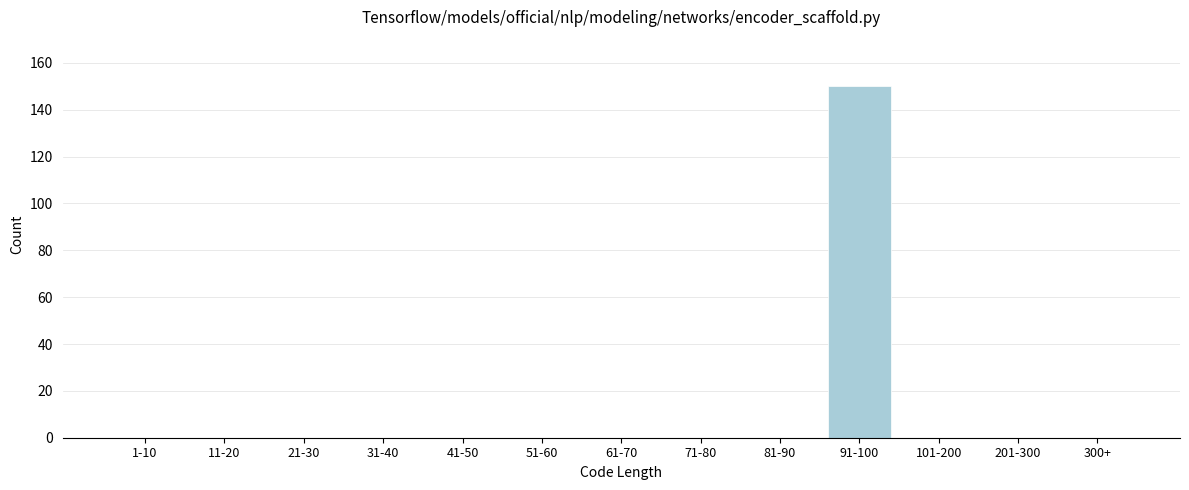

Reading left to right, transcribe all the data shown in this chart.

1-10=0	11-20=0	21-30=0	31-40=0	41-50=0	51-60=0	61-70=0	71-80=0	81-90=0	91-100=150	101-200=0	201-300=0	300+=0